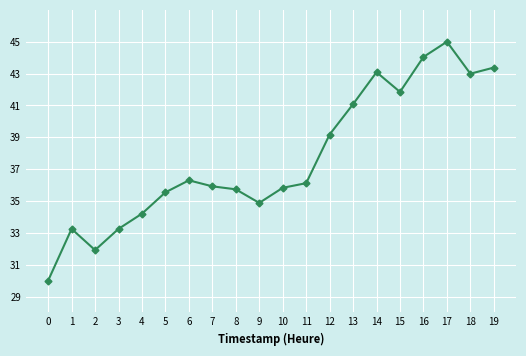

Read the value at 2.

31.9